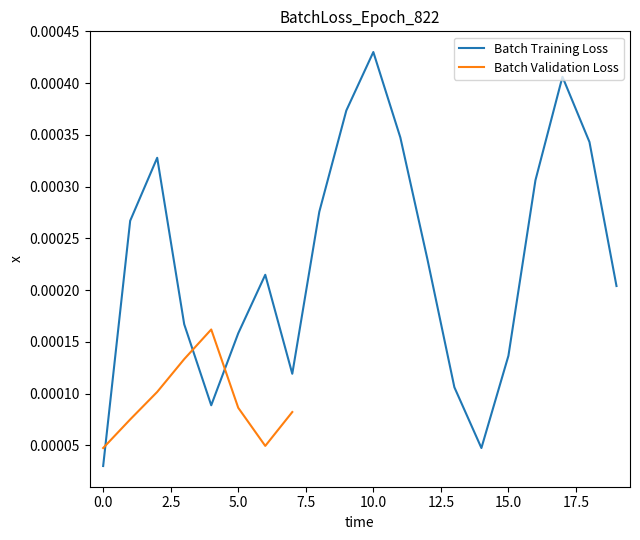

True or false: the data has more than 2 interior local peaks.

True